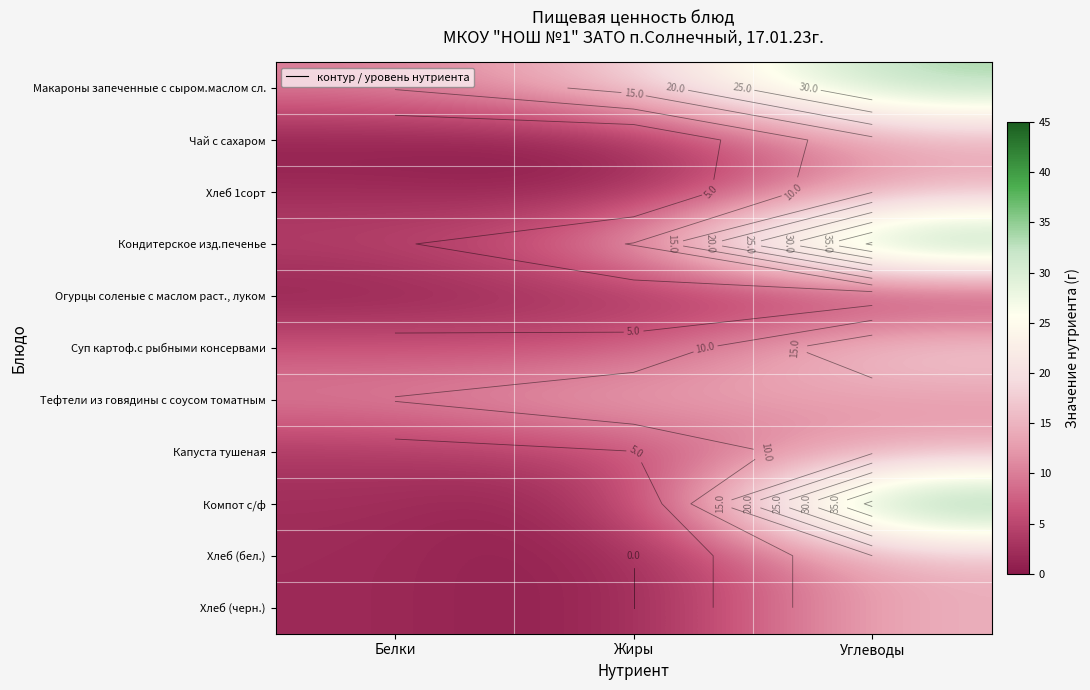

At which category is the sum across all series the highest?

Углеводы